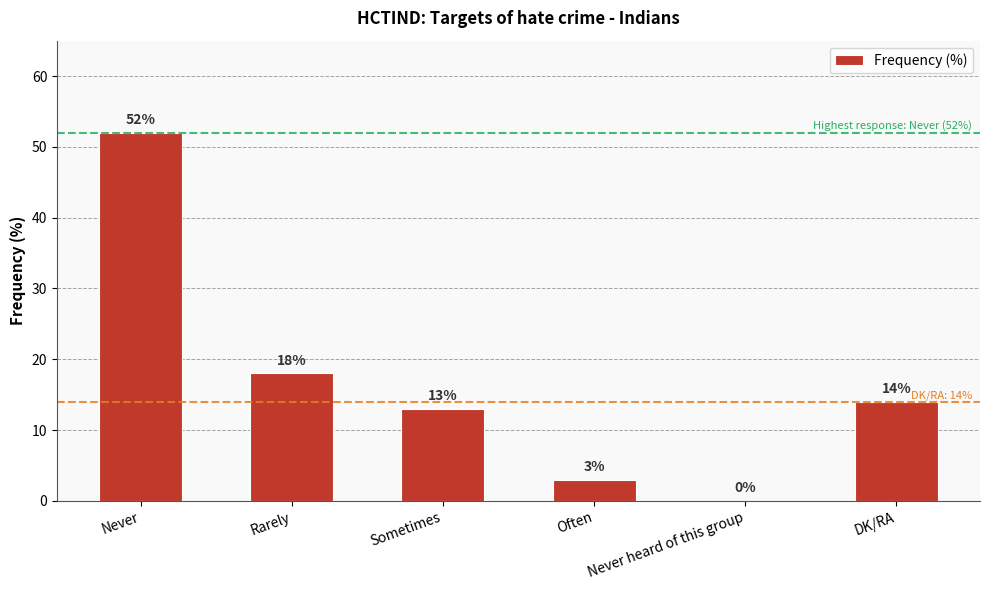

What is the sum of the values at Rarely and Sometimes?

31